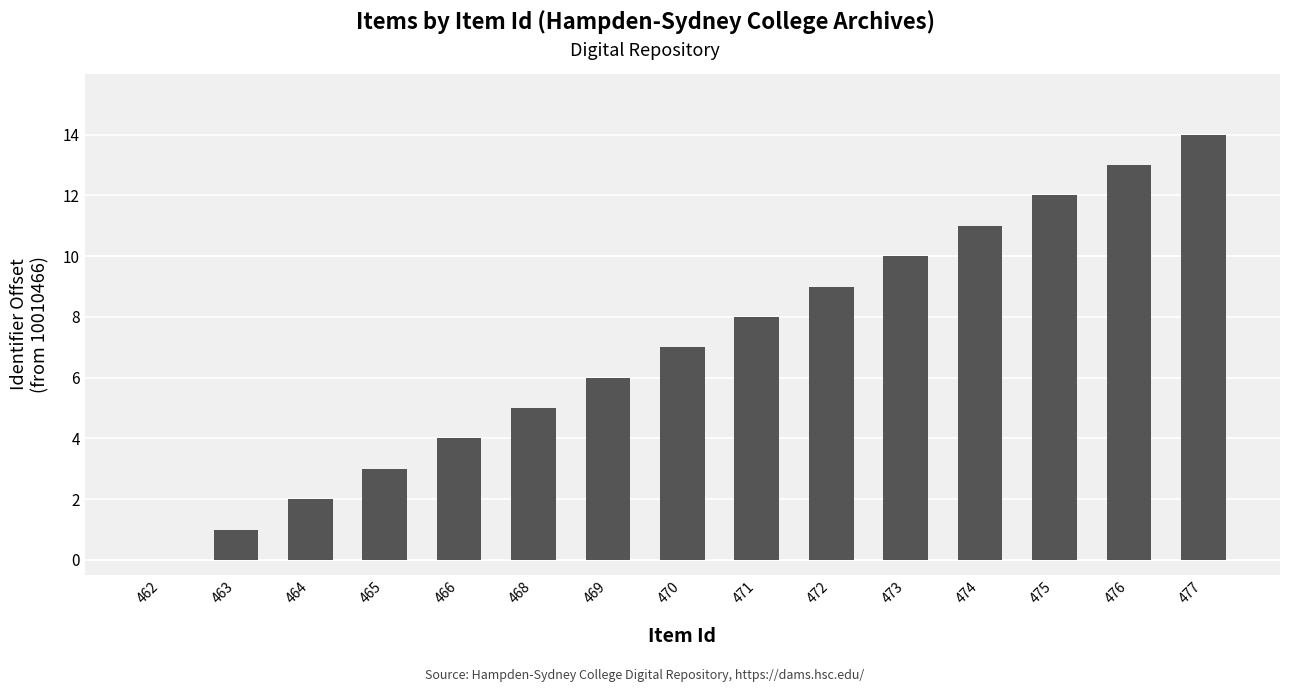

What is the greatest value displayed?

14